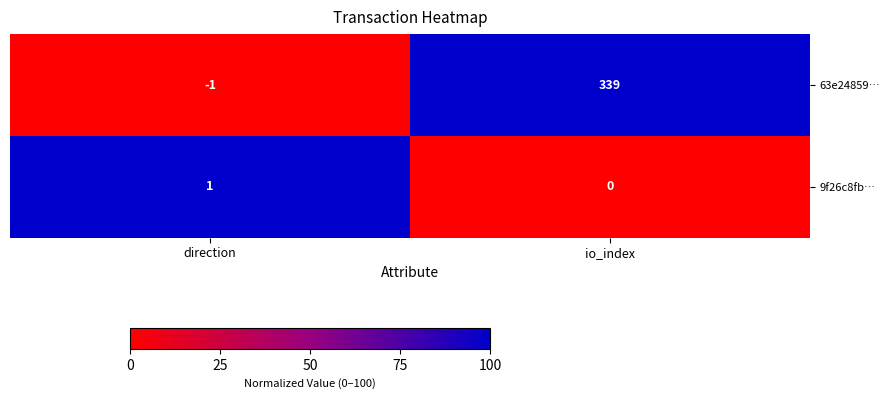

At which category is the sum across all series the highest?

io_index